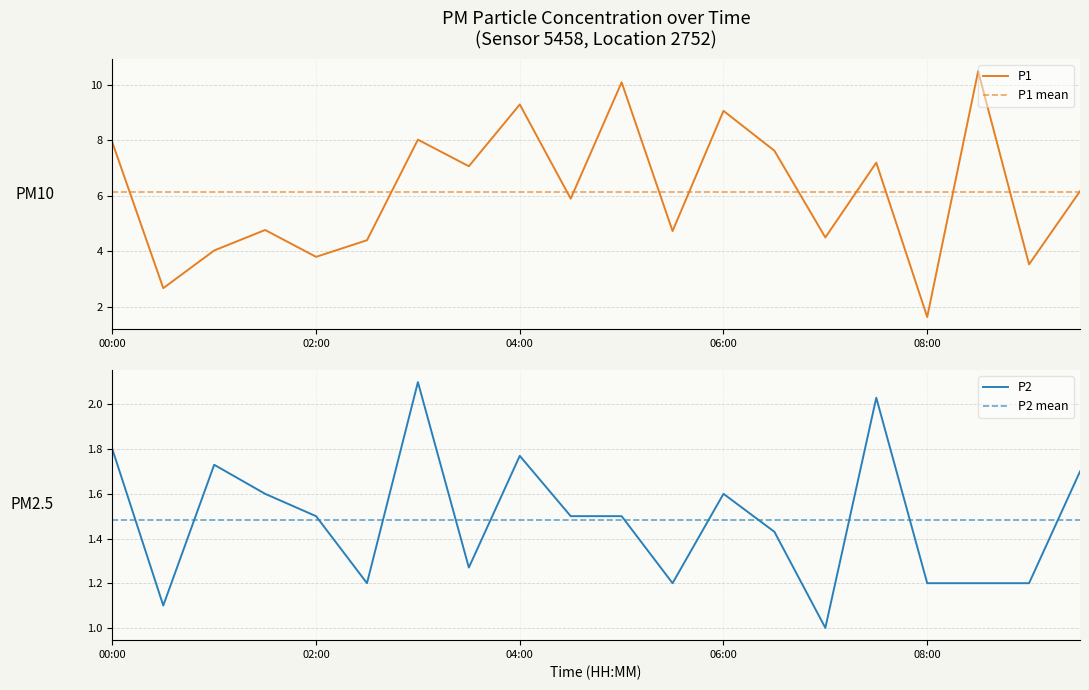

Which series has the largest range (max minus min)?

P1